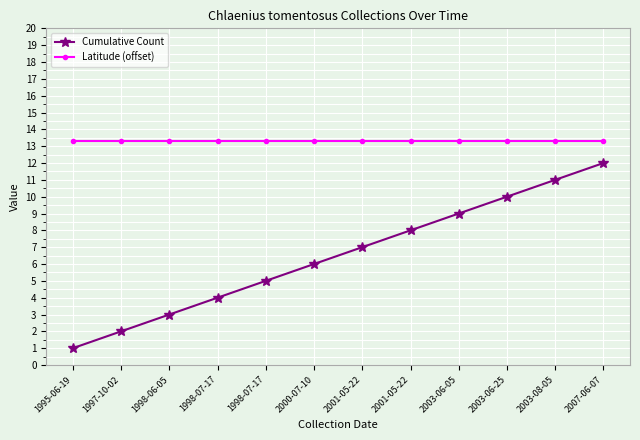

Is it true that Cumulative Count equals 5.0 at 1998-07-17?

True